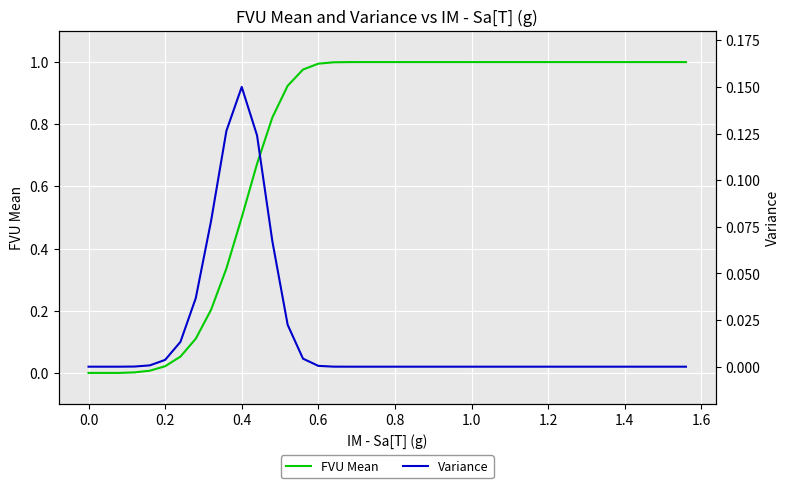

How many values in the Variance series exceed 0?

17